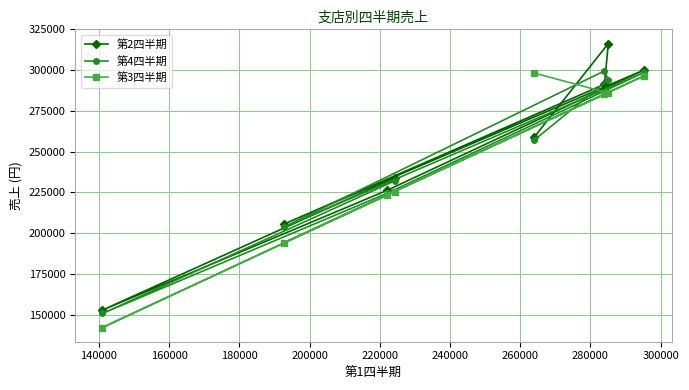

What is the value of the 第4四半期 point at the 8th from the left?

298700